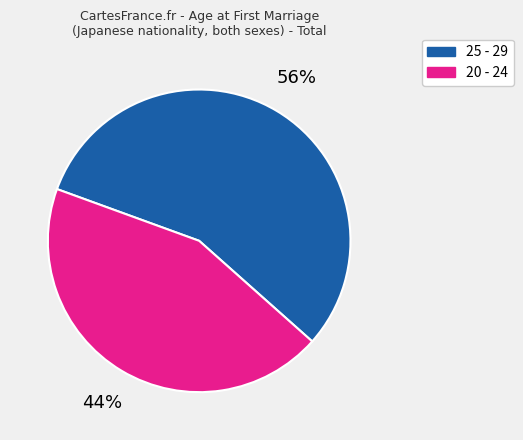

Between 20 - 24 and 25 - 29, which is larger?

25 - 29